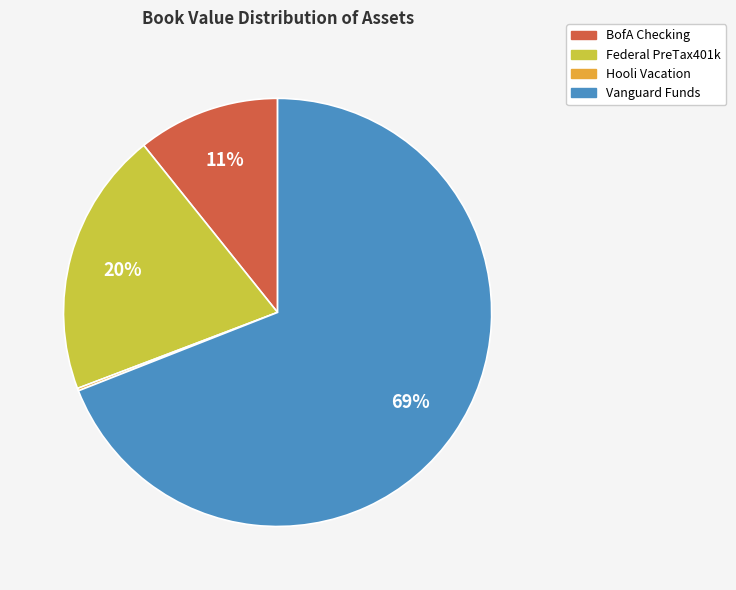

Is there a majority slice in this chart?

Yes